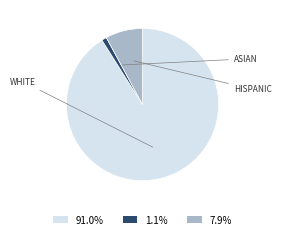

Approximately how many times larger is the value at 91.0% compared to 1.1%?

85.6